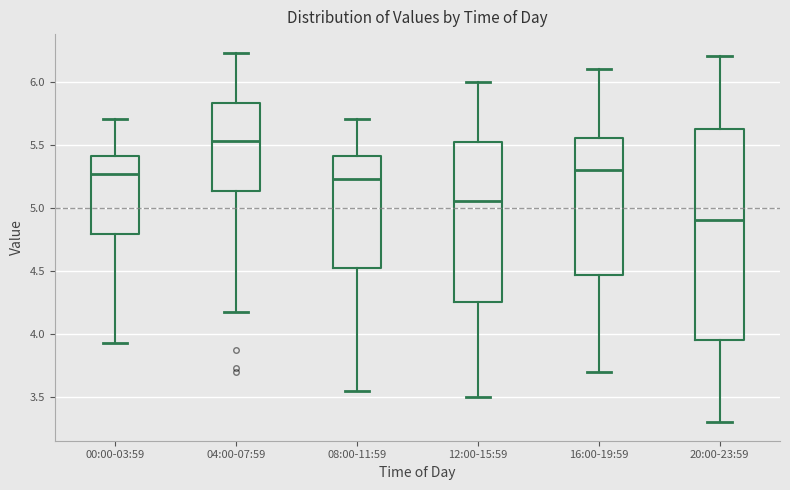

Reading left to right, transcribe this box plot: for each box, give where its median line is, the range the box spans, and where its two whiskers end, as read against the y-axis. The values are not printed on the chart, so give them approximately, as read against the axis.

00:00-03:59: median 5.25, box 4.80 to 5.40, whiskers 3.95 to 5.70
04:00-07:59: median 5.55, box 5.15 to 5.85, whiskers 4.15 to 6.25
08:00-11:59: median 5.25, box 4.55 to 5.40, whiskers 3.55 to 5.70
12:00-15:59: median 5.05, box 4.25 to 5.55, whiskers 3.50 to 6.00
16:00-19:59: median 5.30, box 4.45 to 5.55, whiskers 3.70 to 6.10
20:00-23:59: median 4.90, box 3.95 to 5.65, whiskers 3.30 to 6.20